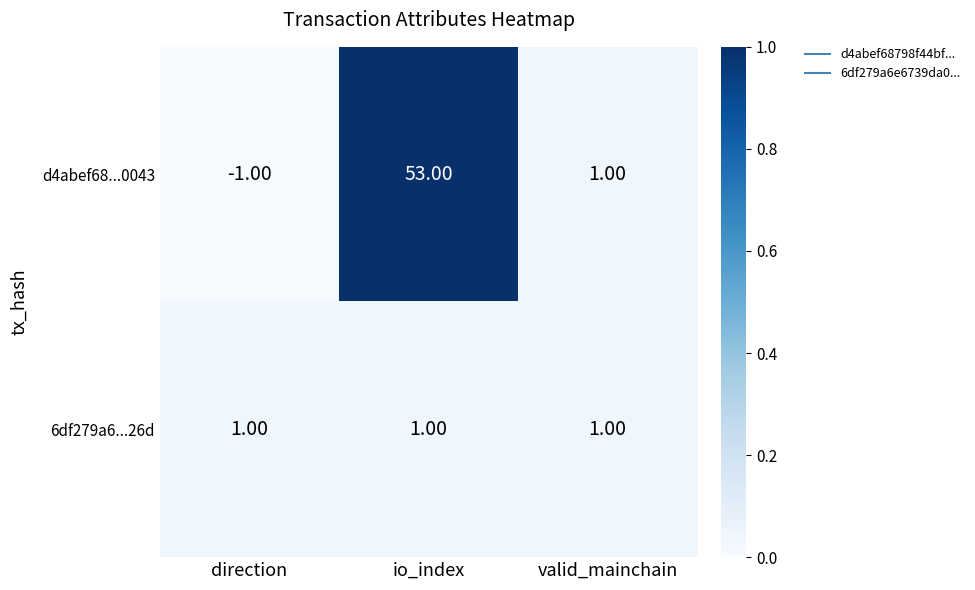

Count the number of categories in the chart.

3